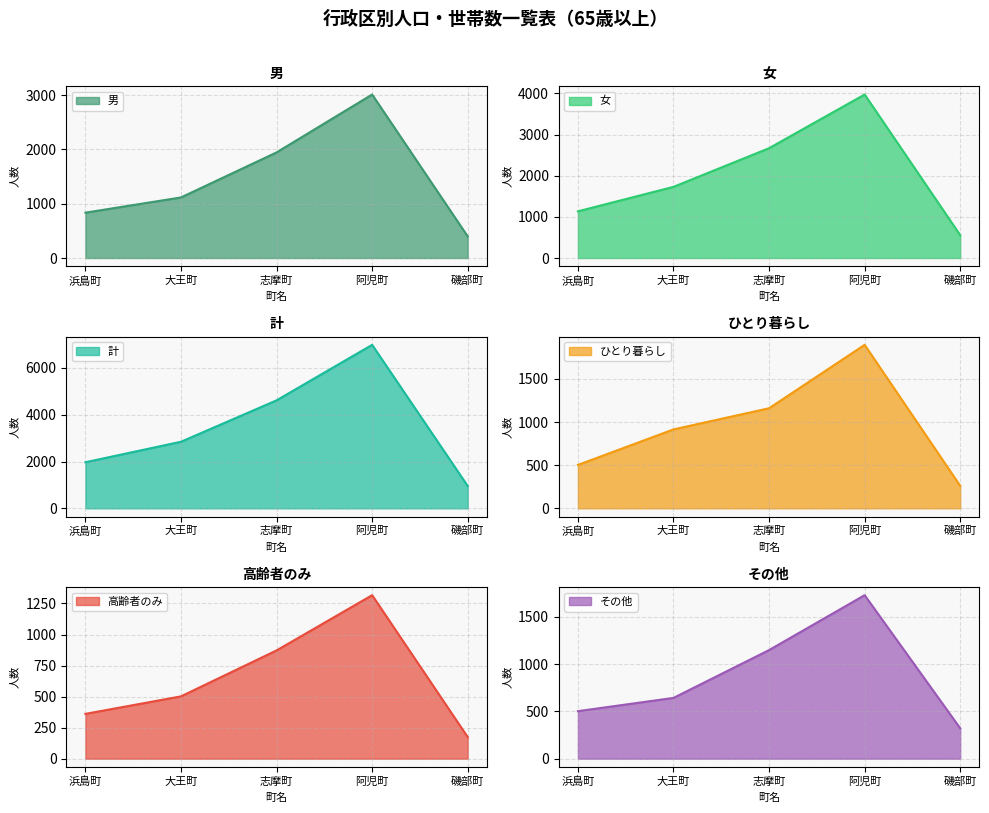

How many data points in 計 are less than 2845?

2